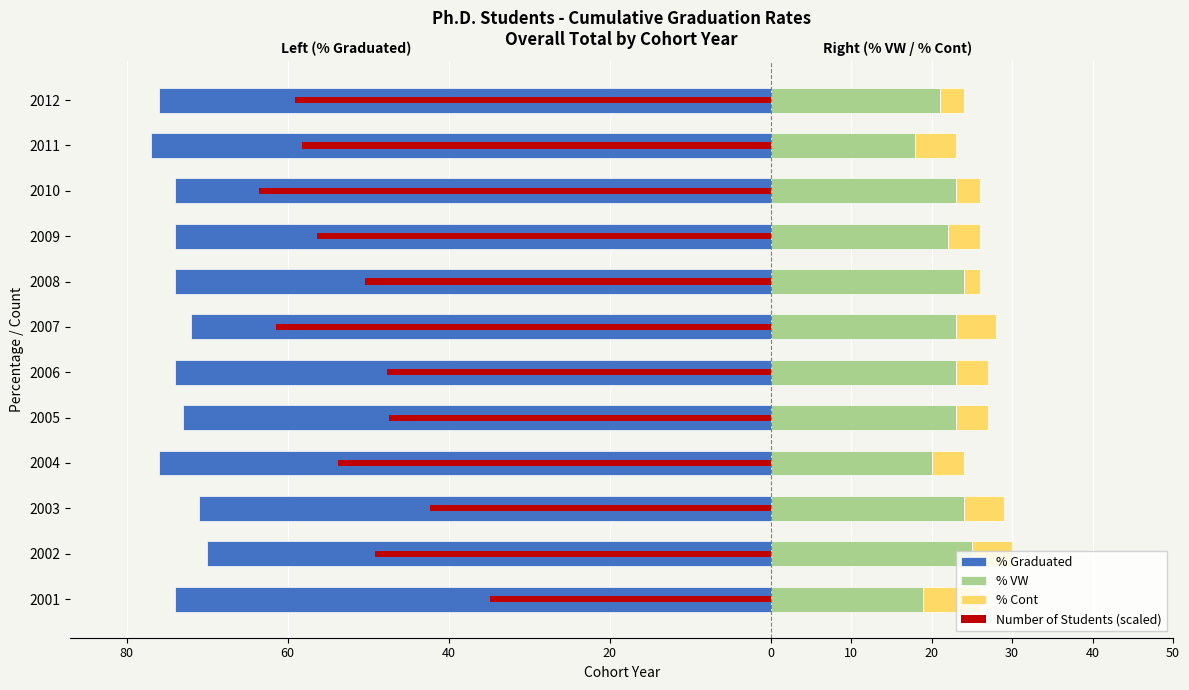

Count the % Cont values in the range 4 to 5.

8